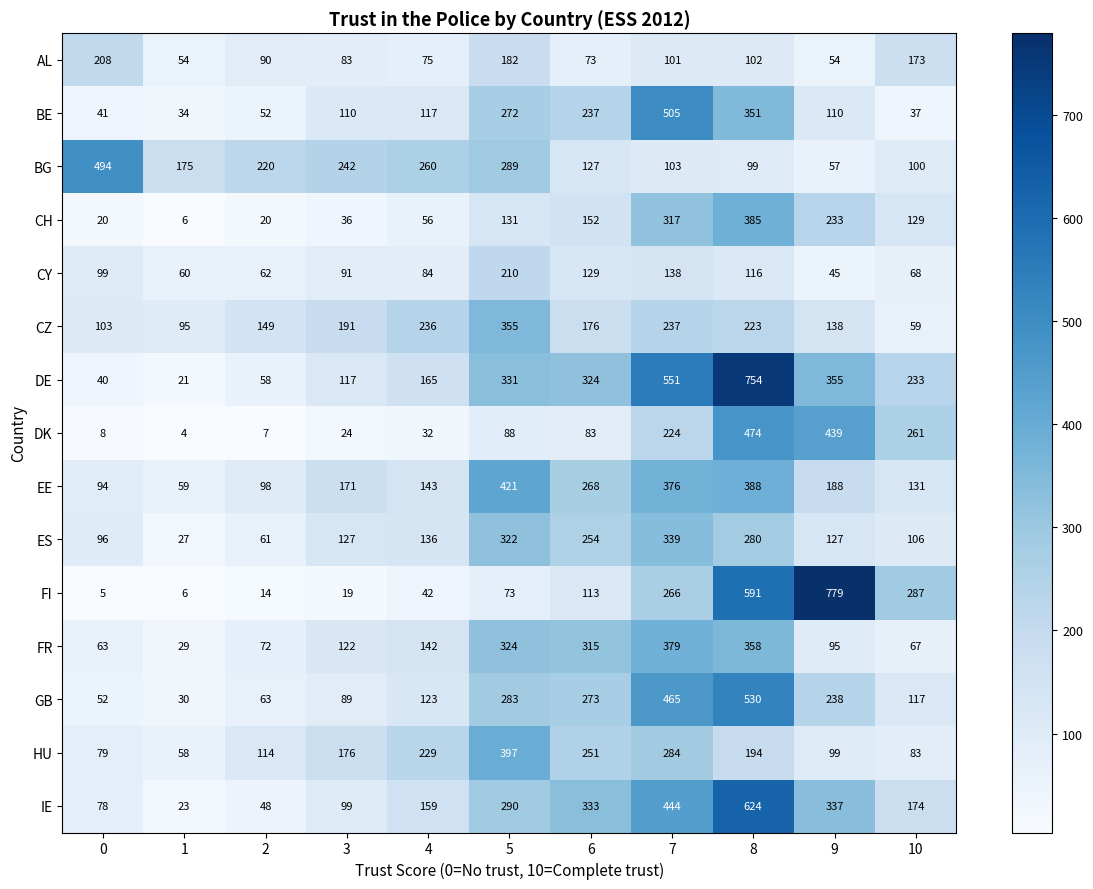

At which category is the sum across all series the highest?

8